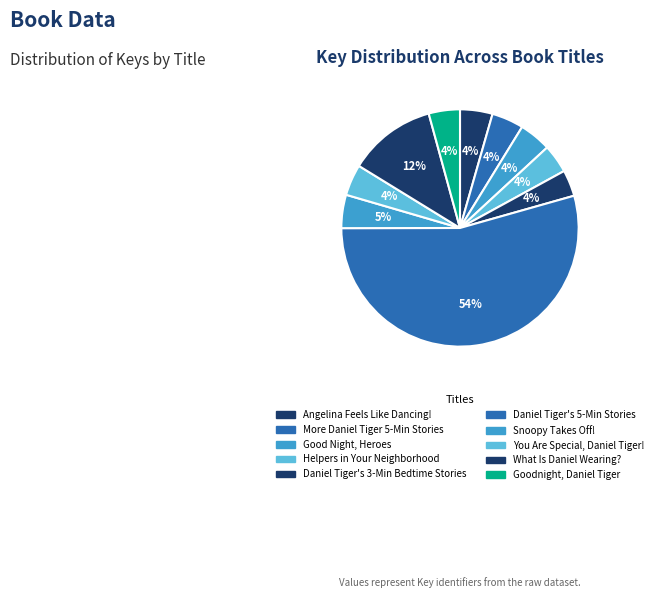

Count the number of slices in the pie.

10